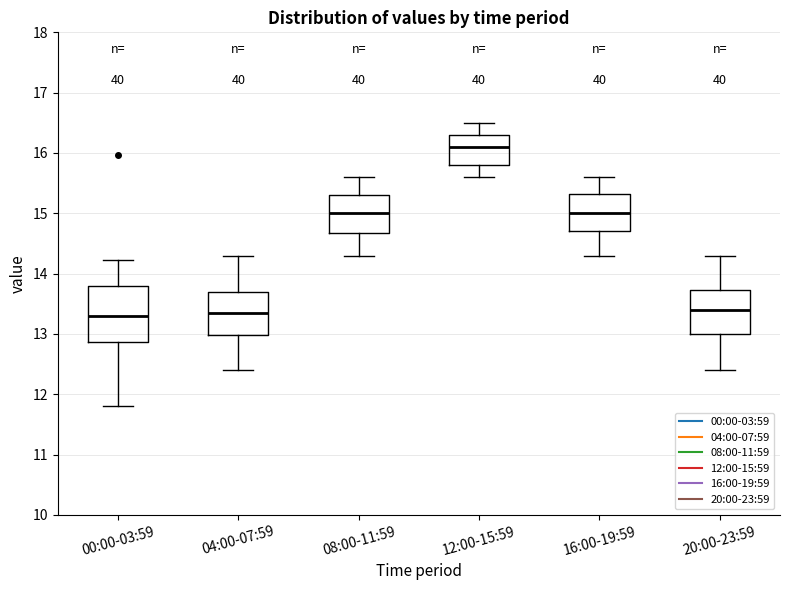

Where does the median line of the box for 08:00-11:59 sit on the y-axis? The values are not printed on the chart, so give them approximately, as read against the axis.

15.0